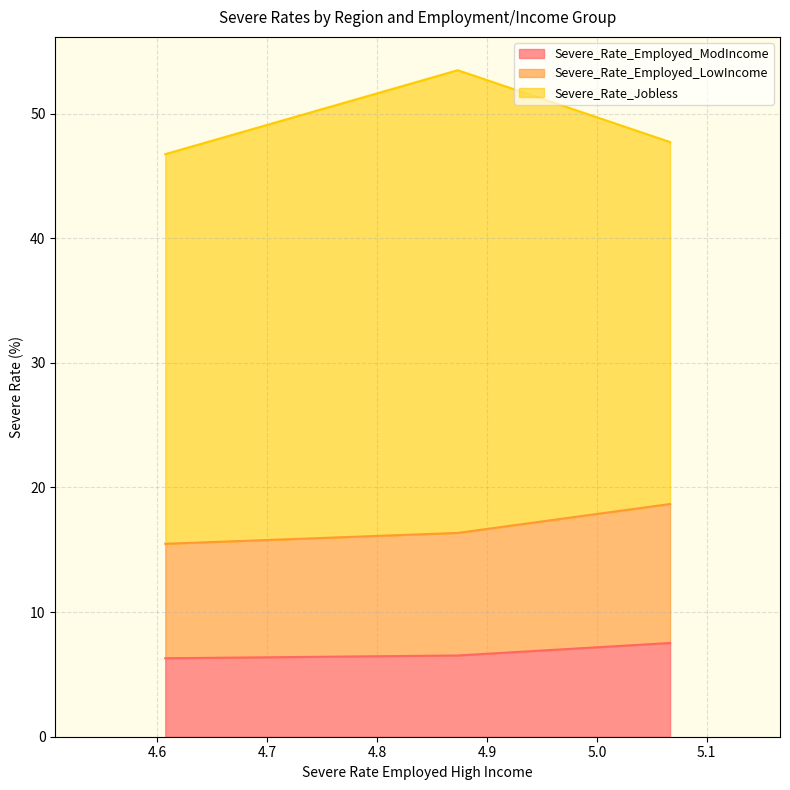

What is the average value of the Severe_Rate_Employed_ModIncome series?

6.8